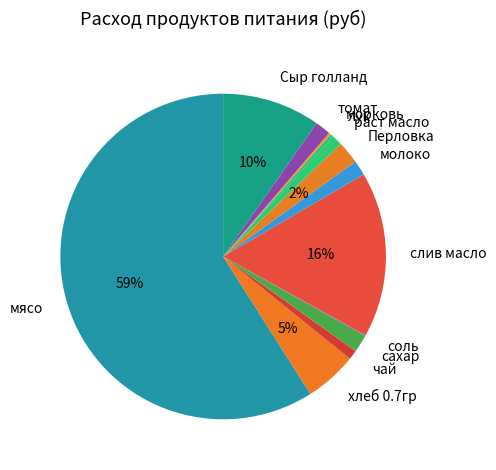

To the nearest percent, what percentage of the pie is Перловка?

2%